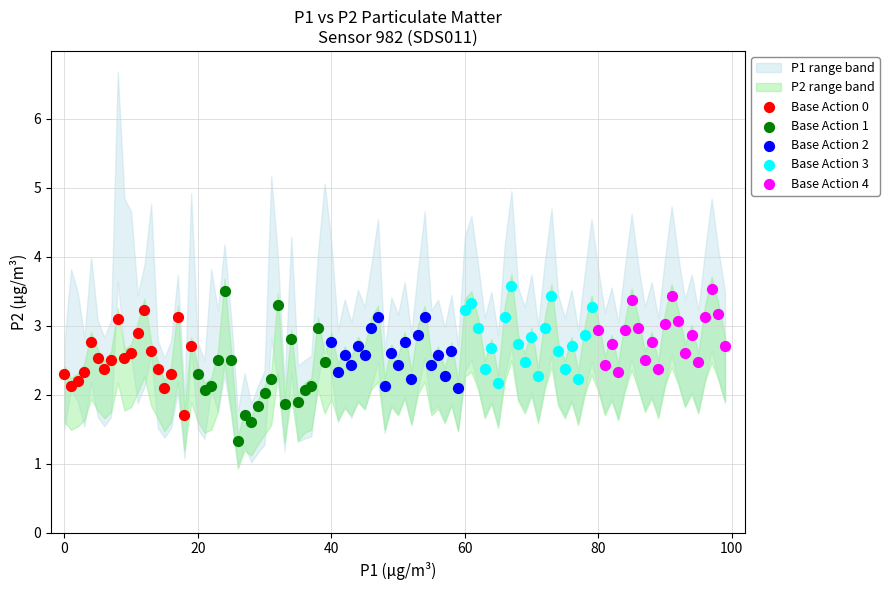

Which series has the largest Y range (max minus min)?

Base Action 1